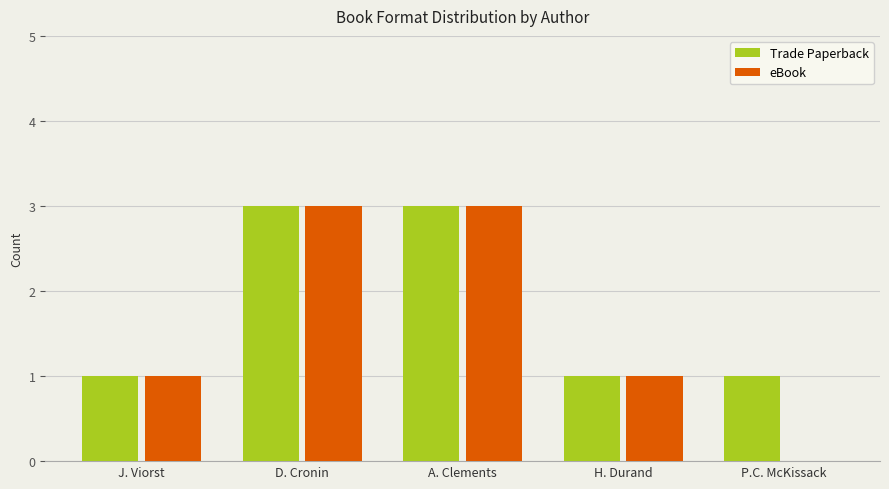

What is the average value of the Trade Paperback series?

2